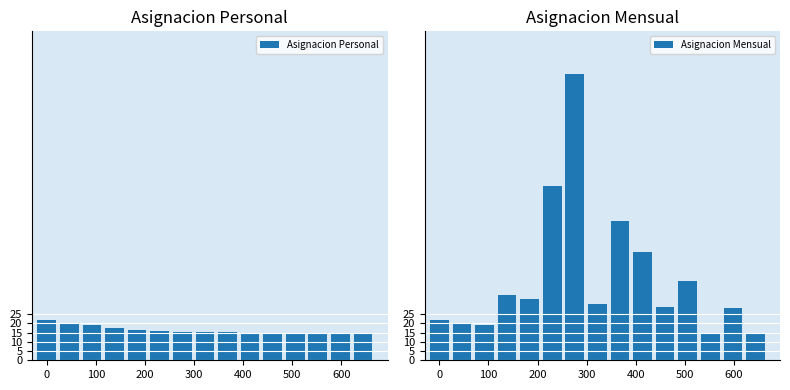

What is the average value of the Asignacion Mensual series?

44.8